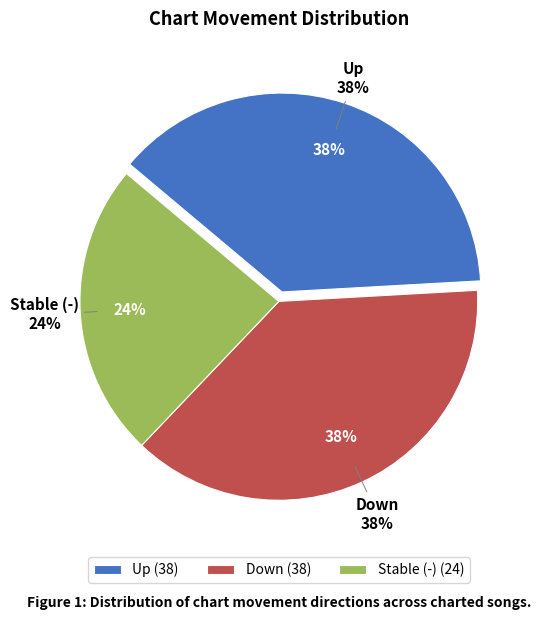

Is - the majority of the pie?

No